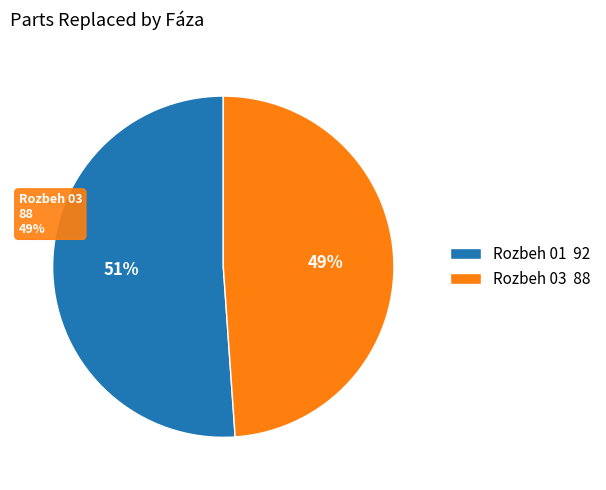

True or false: Rozbeh 01 accounts for 61% of the total.

False